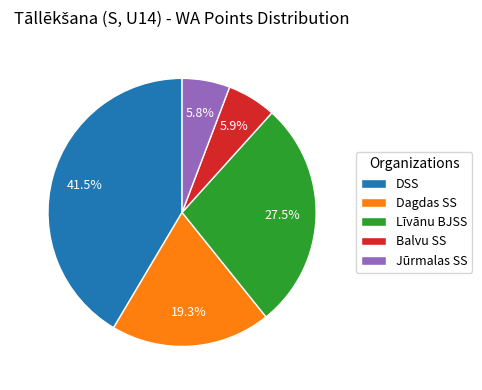

Does Jūrmalas SS represent more than half of the total?

No